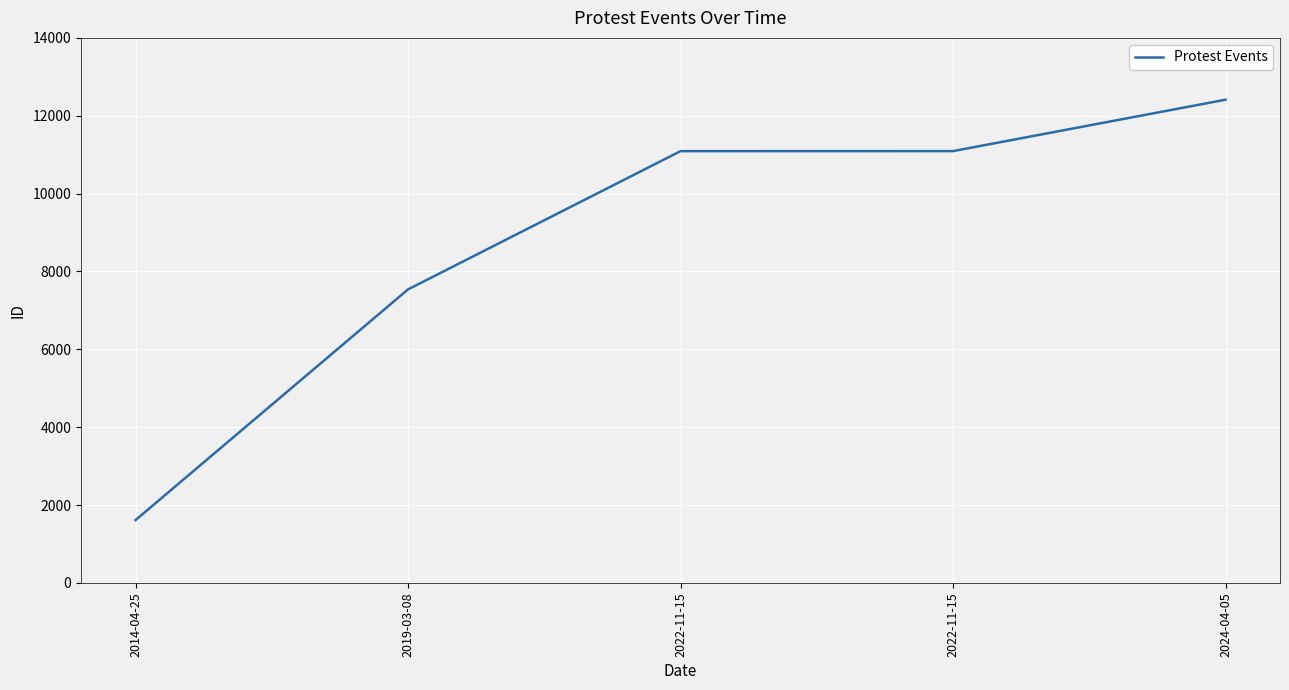

Reading left to right, transcribe all the data shown in this chart.

2014-04-25=1615	2019-03-08=7540	2022-11-15=11091	2022-11-15=11092	2024-04-05=12412